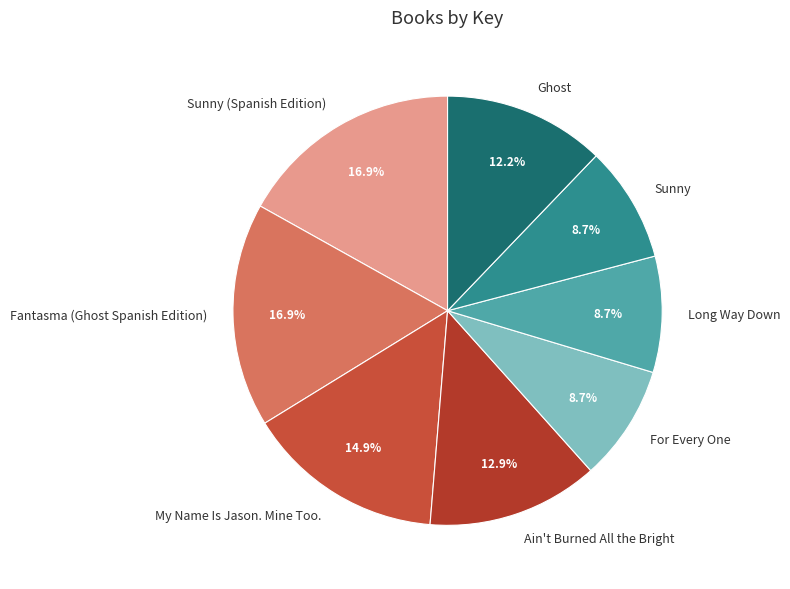

To the nearest percent, what is the average slice percentage?

12%